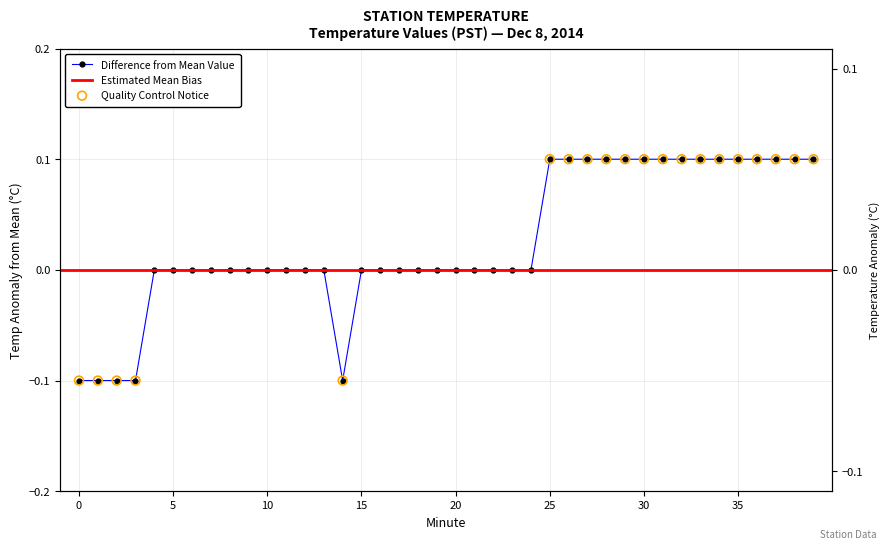

Between 24 and 32, which is larger?

32